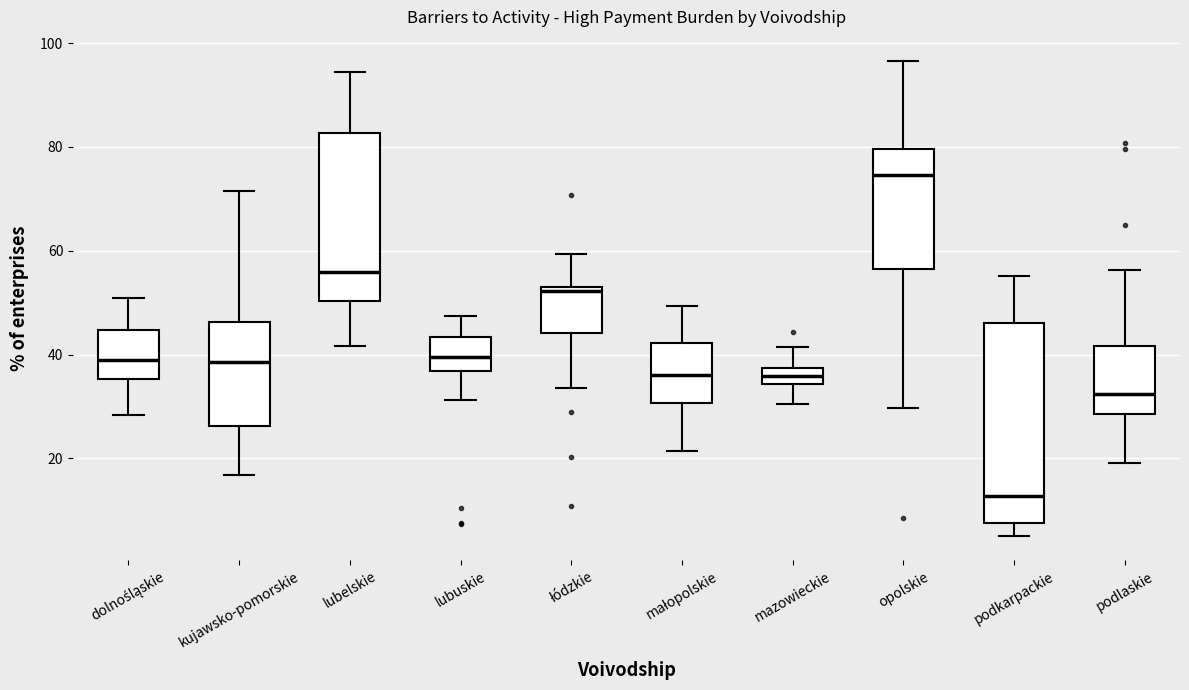

Which box has the lowest median line?

podkarpackie